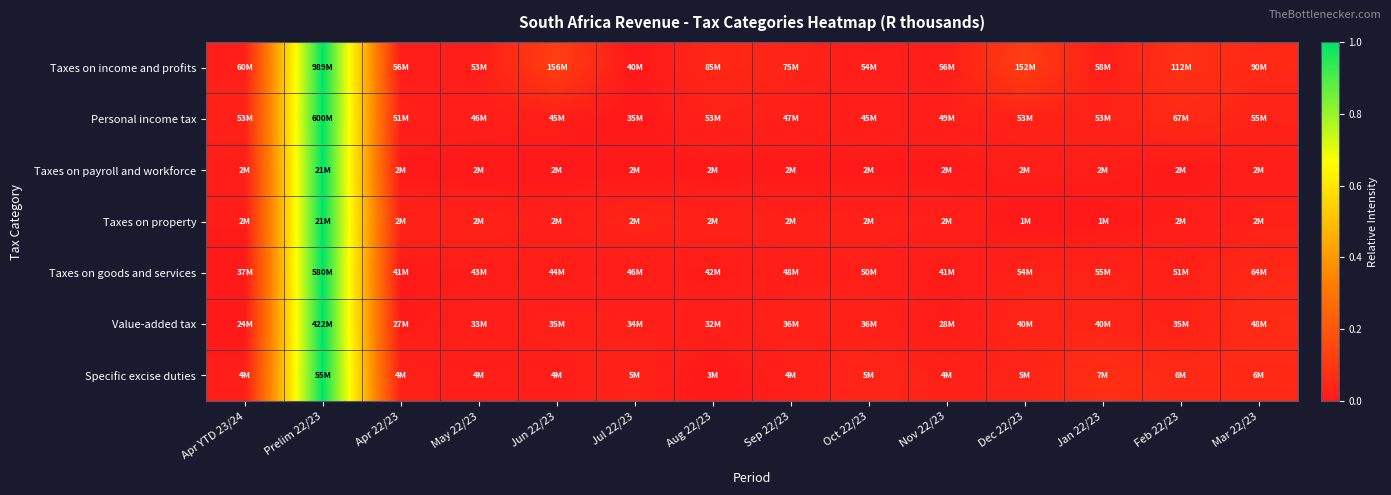

Reading left to right, what are all the values shown in this chart?

Taxes on income and profits: Apr YTD 23/24=0.0	Prelim 22/23=1.0	Apr 22/23=0.0	May 22/23=0.0	Jun 22/23=0.1	Jul 22/23=0.0	Aug 22/23=0.0	Sep 22/23=0.0	Oct 22/23=0.0	Nov 22/23=0.0	Dec 22/23=0.1	Jan 22/23=0.0	Feb 22/23=0.1	Mar 22/23=0.1
Personal income tax: Apr YTD 23/24=0.0	Prelim 22/23=1.0	Apr 22/23=0.0	May 22/23=0.0	Jun 22/23=0.0	Jul 22/23=0.0	Aug 22/23=0.0	Sep 22/23=0.0	Oct 22/23=0.0	Nov 22/23=0.0	Dec 22/23=0.0	Jan 22/23=0.0	Feb 22/23=0.1	Mar 22/23=0.0
Taxes on payroll and workforce: Apr YTD 23/24=0.0	Prelim 22/23=1.0	Apr 22/23=0.0	May 22/23=0.0	Jun 22/23=0.0	Jul 22/23=0.0	Aug 22/23=0.0	Sep 22/23=0.0	Oct 22/23=0.0	Nov 22/23=0.0	Dec 22/23=0.0	Jan 22/23=0.0	Feb 22/23=0.0	Mar 22/23=0.0
Taxes on property: Apr YTD 23/24=0.0	Prelim 22/23=1.0	Apr 22/23=0.0	May 22/23=0.0	Jun 22/23=0.0	Jul 22/23=0.0	Aug 22/23=0.0	Sep 22/23=0.0	Oct 22/23=0.0	Nov 22/23=0.0	Dec 22/23=0.0	Jan 22/23=0.0	Feb 22/23=0.0	Mar 22/23=0.0
Taxes on goods and services: Apr YTD 23/24=0.0	Prelim 22/23=1.0	Apr 22/23=0.0	May 22/23=0.0	Jun 22/23=0.0	Jul 22/23=0.0	Aug 22/23=0.0	Sep 22/23=0.0	Oct 22/23=0.0	Nov 22/23=0.0	Dec 22/23=0.0	Jan 22/23=0.0	Feb 22/23=0.0	Mar 22/23=0.0
Value-added tax: Apr YTD 23/24=0.0	Prelim 22/23=1.0	Apr 22/23=0.0	May 22/23=0.0	Jun 22/23=0.0	Jul 22/23=0.0	Aug 22/23=0.0	Sep 22/23=0.0	Oct 22/23=0.0	Nov 22/23=0.0	Dec 22/23=0.0	Jan 22/23=0.0	Feb 22/23=0.0	Mar 22/23=0.1
Specific excise duties: Apr YTD 23/24=0.0	Prelim 22/23=1.0	Apr 22/23=0.0	May 22/23=0.0	Jun 22/23=0.0	Jul 22/23=0.0	Aug 22/23=0.0	Sep 22/23=0.0	Oct 22/23=0.0	Nov 22/23=0.0	Dec 22/23=0.0	Jan 22/23=0.1	Feb 22/23=0.1	Mar 22/23=0.1